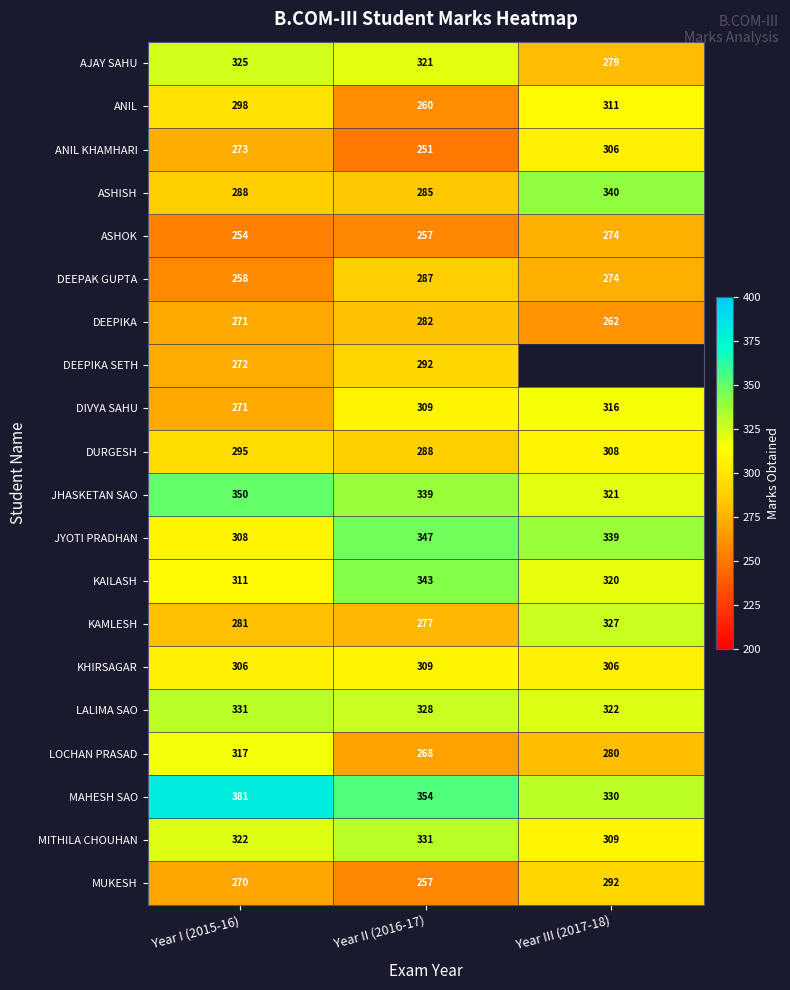

List the labels in order of LOCHAN PRASAD value, largest first.

Year I (2015-16), Year III (2017-18), Year II (2016-17)